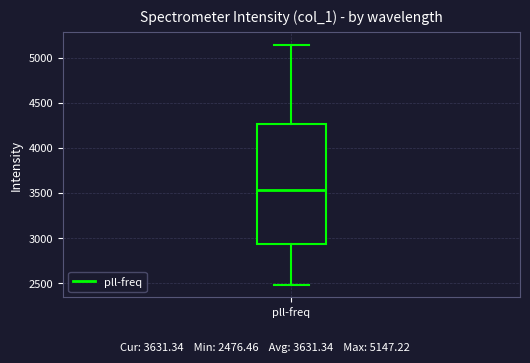

Read this box plot against the y-axis: the position of the median line, the range covered by the box, and the ends of both whiskers. The values are not printed on the chart, so give them approximately, as read against the axis.

median 3550, box 2950 to 4250, whiskers 2500 to 5150